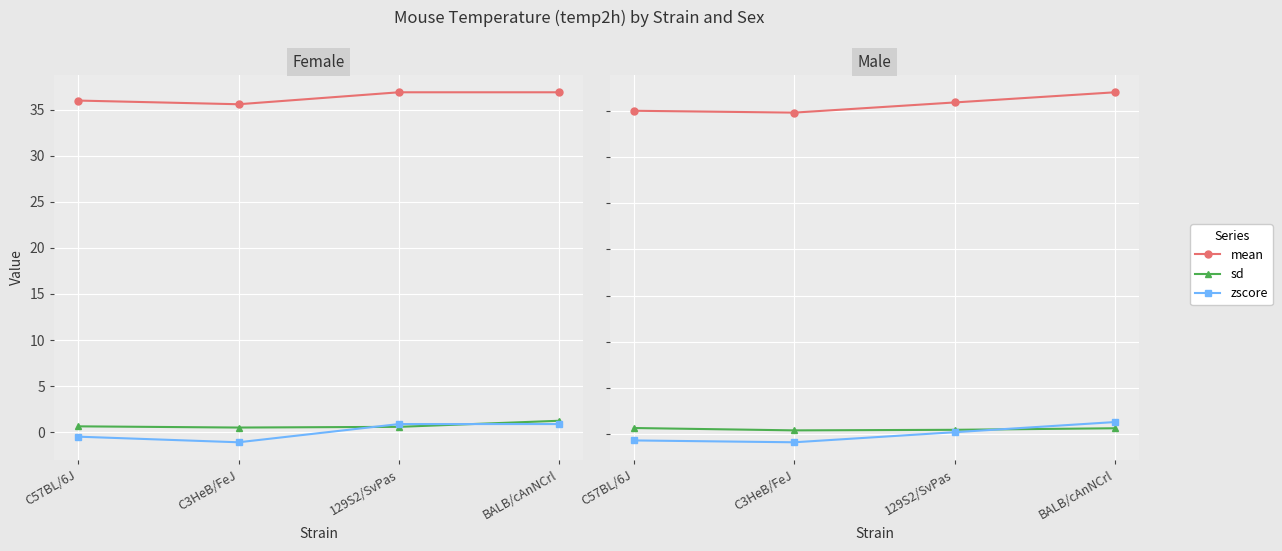

What is the label of the 4th point from the left?

BALB/cAnNCrl